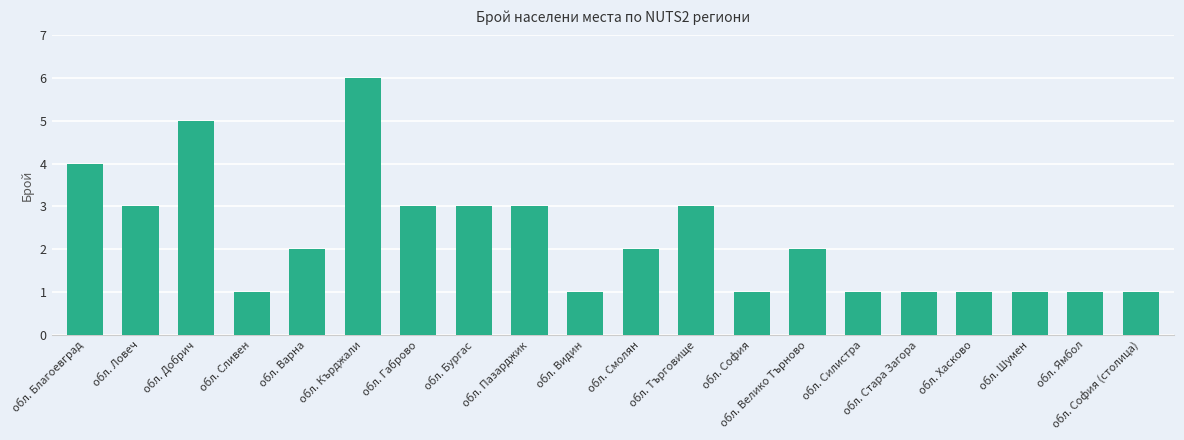

What is the difference between the values at обл. Видин and обл. Габрово?

2